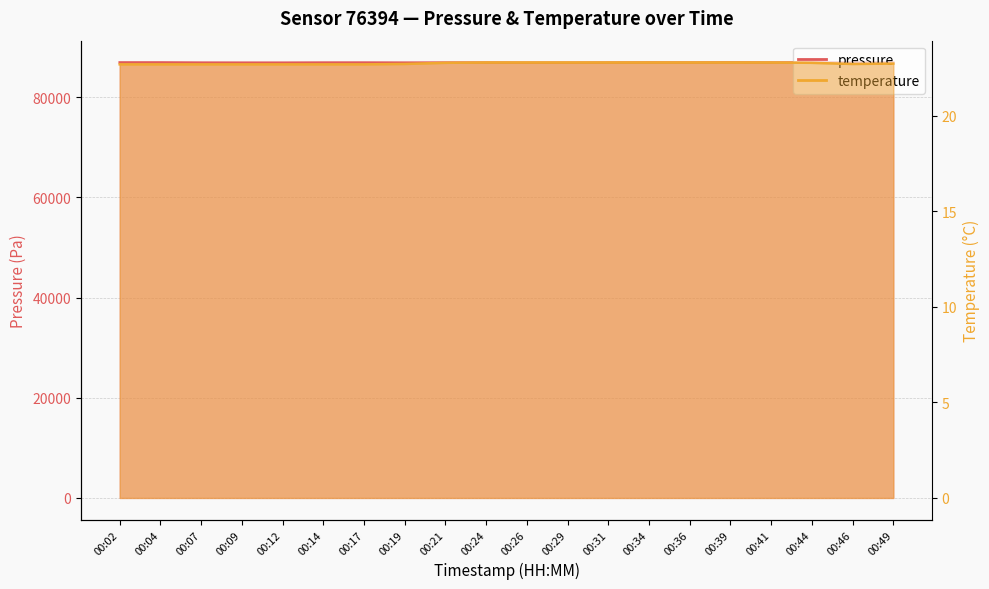

What is the average value of the temperature series?

22.8